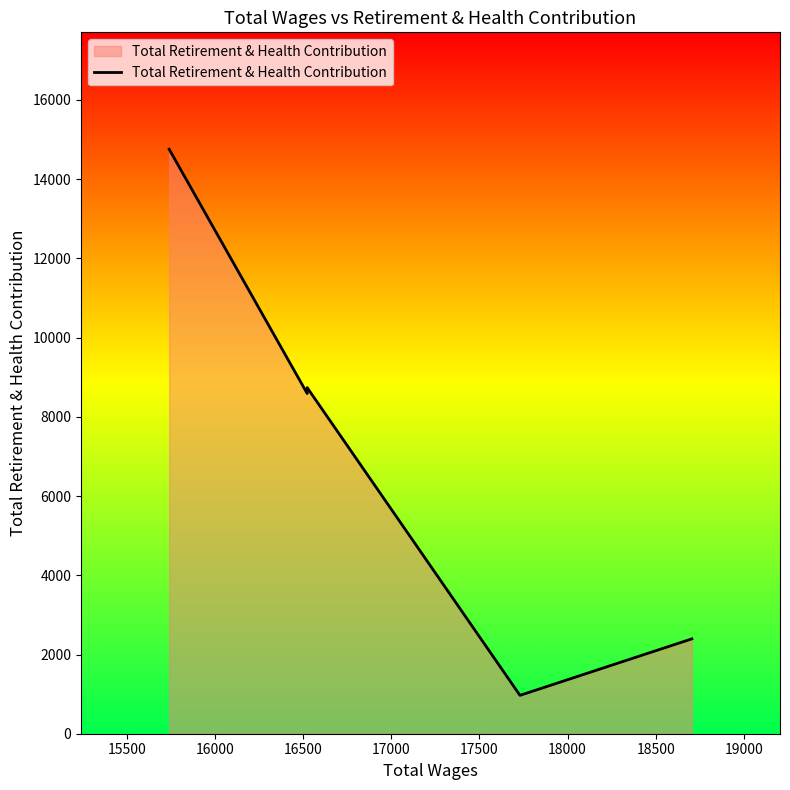

How many values are below 8589?

2